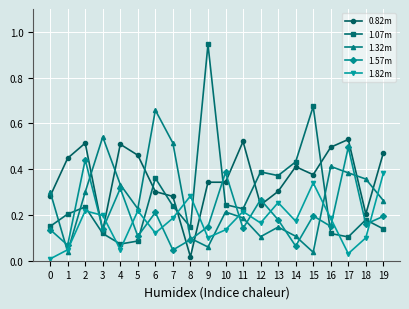

The value of 1.82m at 1 is 0.0. True or false?

True